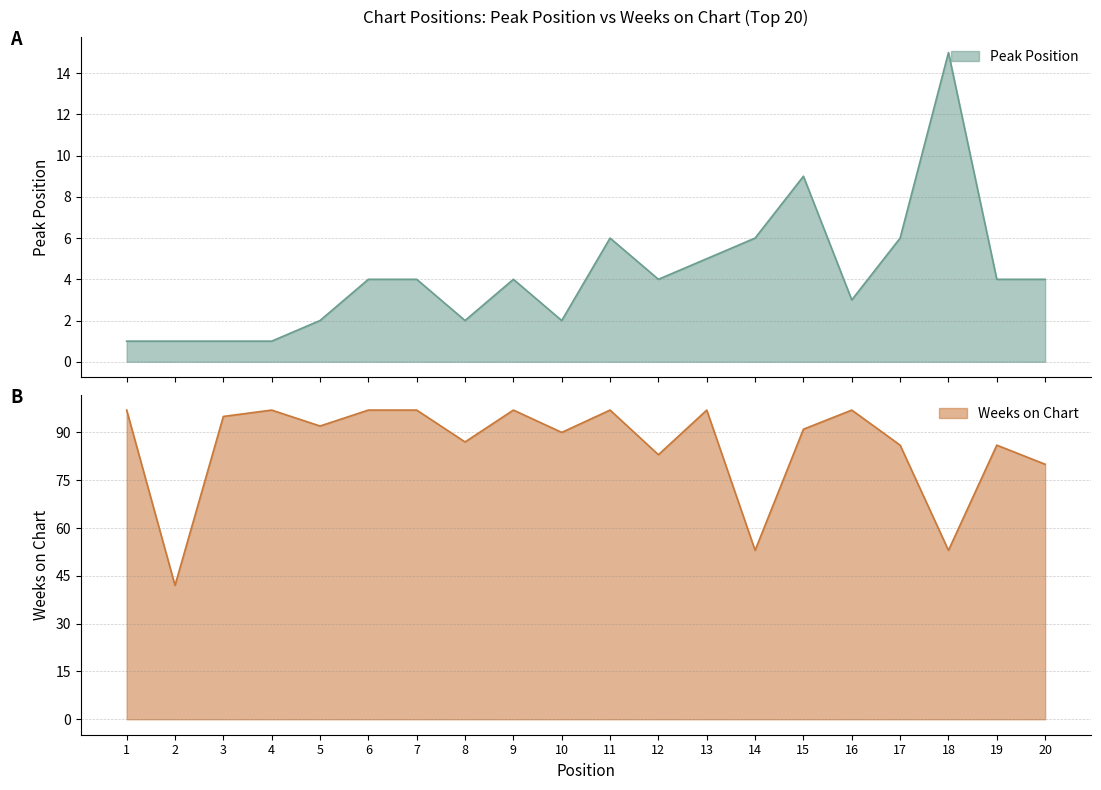

The value of Peak Position at 7 is 4. True or false?

True